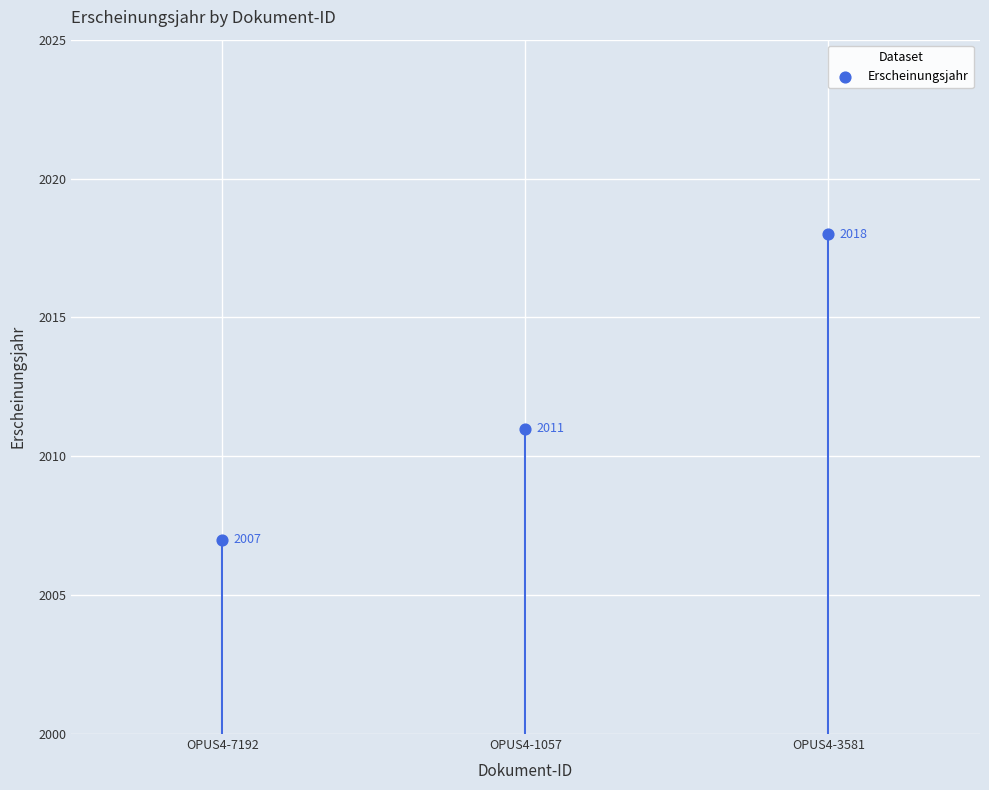

What is the change in value from OPUS4-7192 to OPUS4-3581?

+11